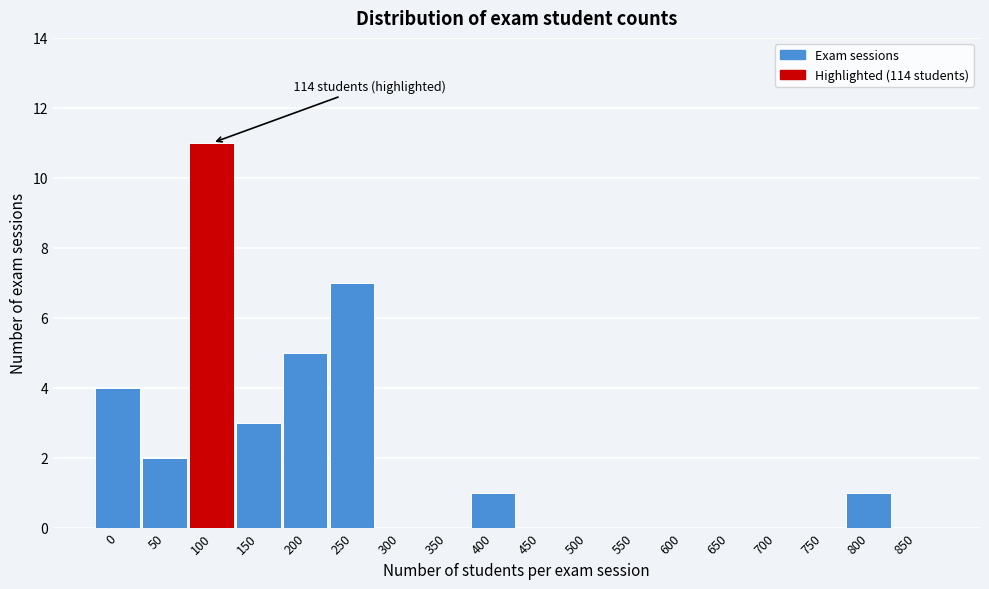

Reading left to right, extract all data points from this chart.

0=4	50=2	100=11	150=3	200=5	250=7	300=0	350=0	400=1	450=0	500=0	550=0	600=0	650=0	700=0	750=0	800=1	850=0